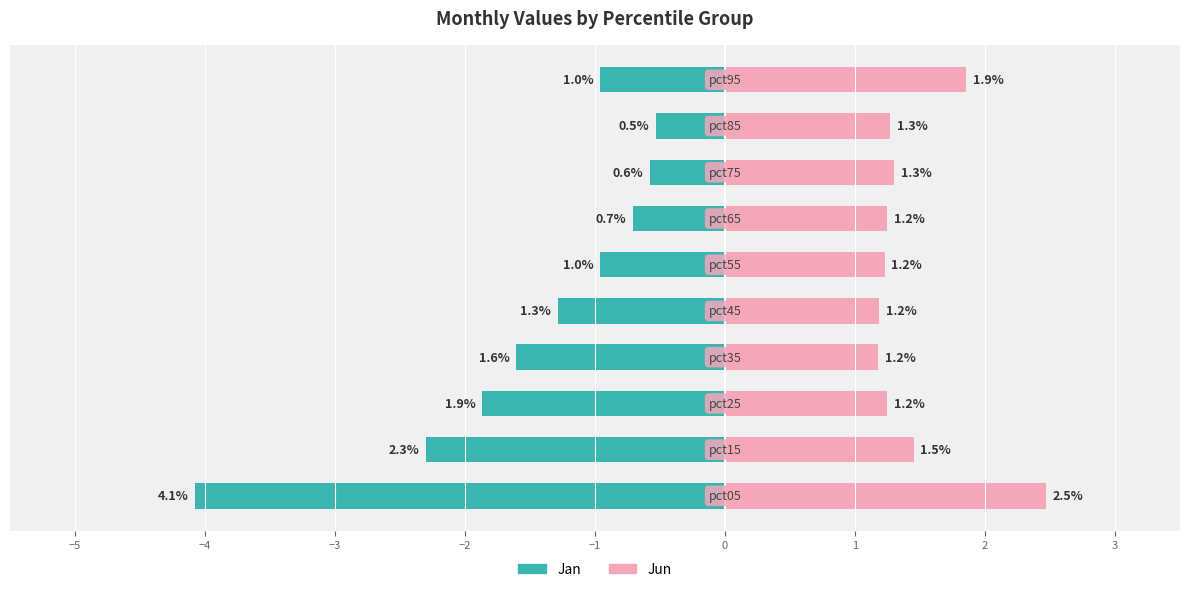

How many data points does each series have?

10